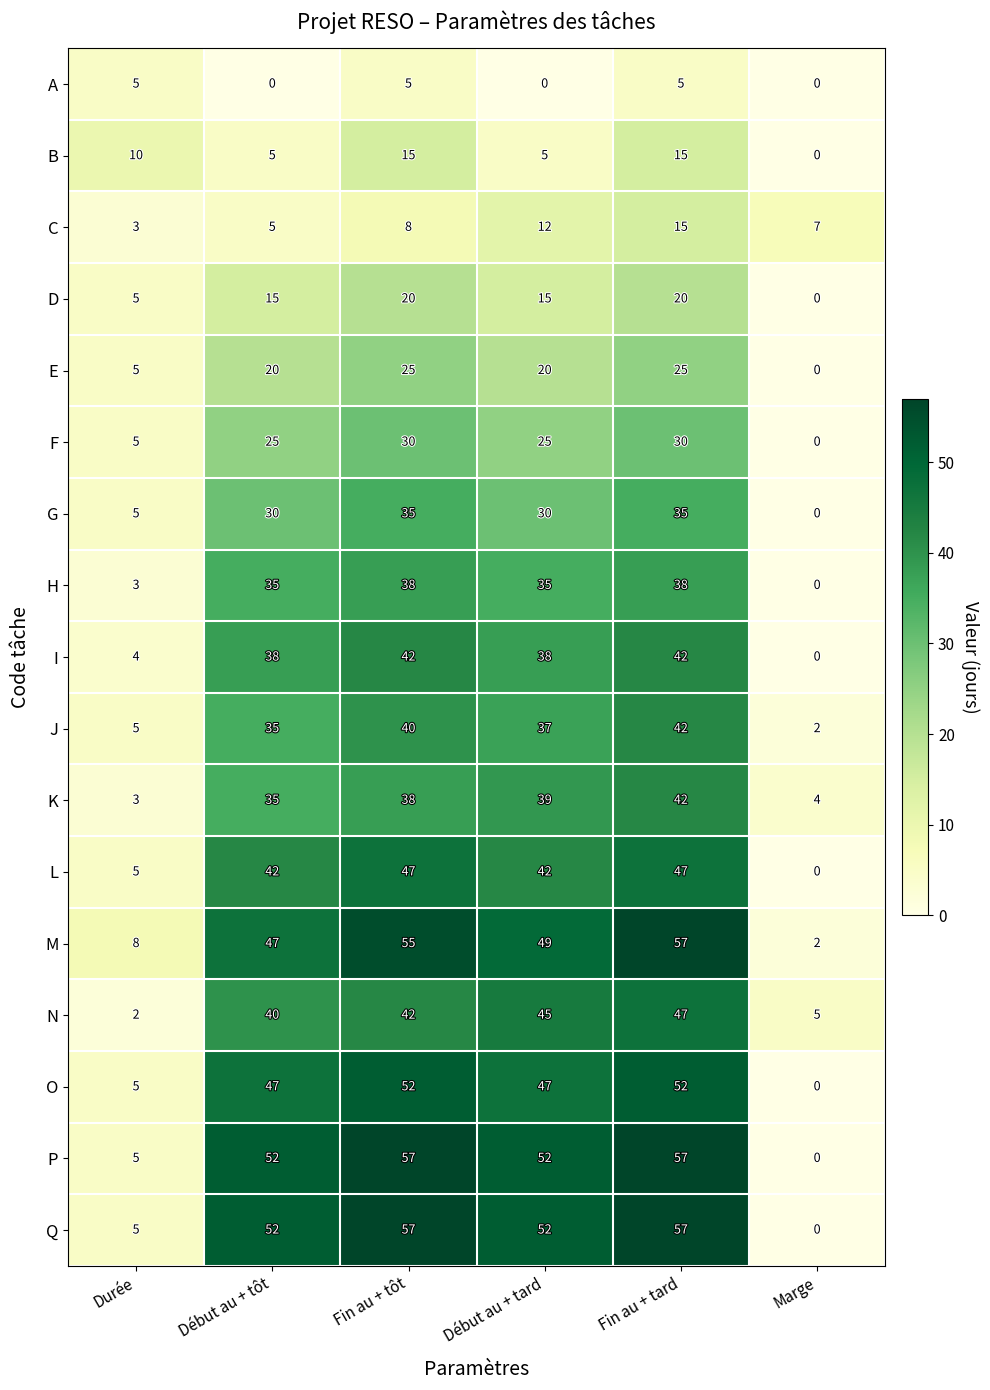

Count the number of categories in the chart.

6